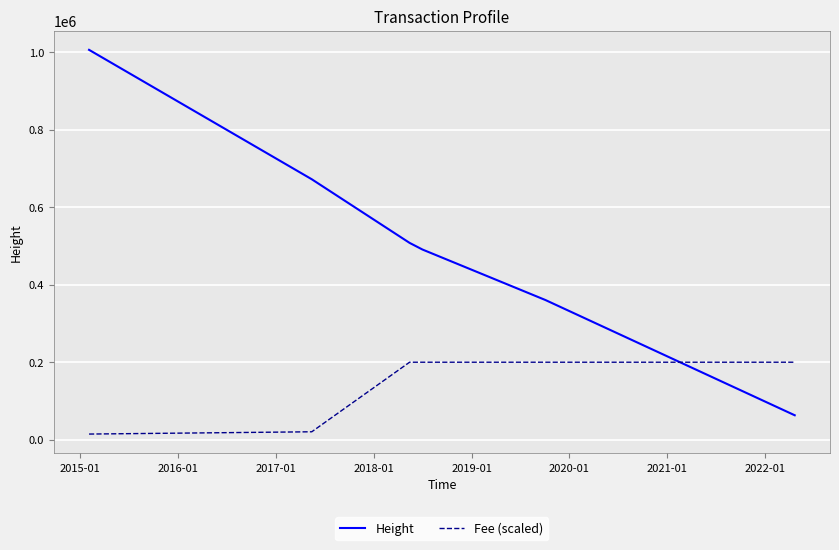

List the series in order of their overall mean, highest first.

Height, Fee (scaled)